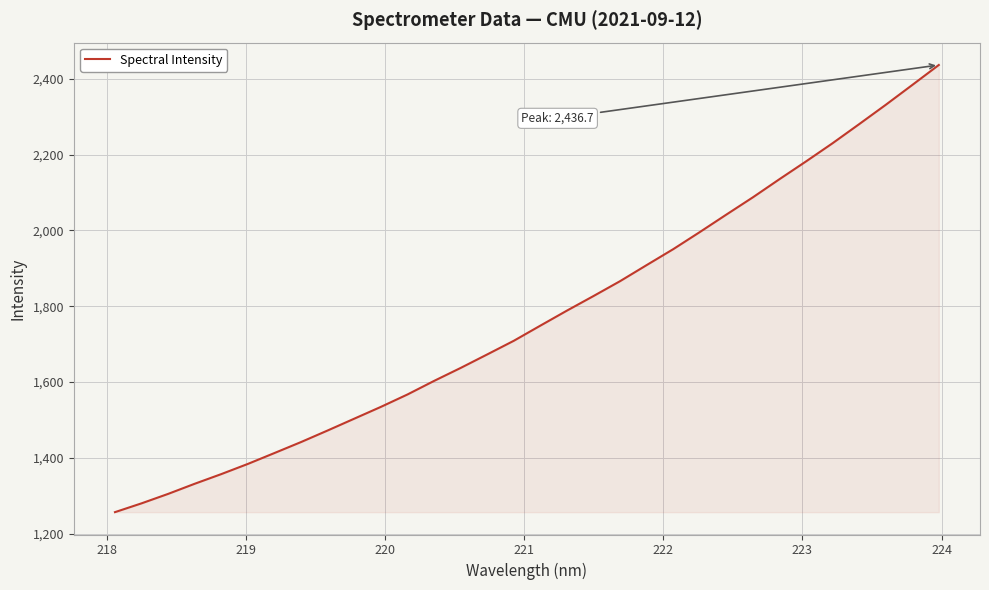

What is the maximum value shown in the chart?

2436.7